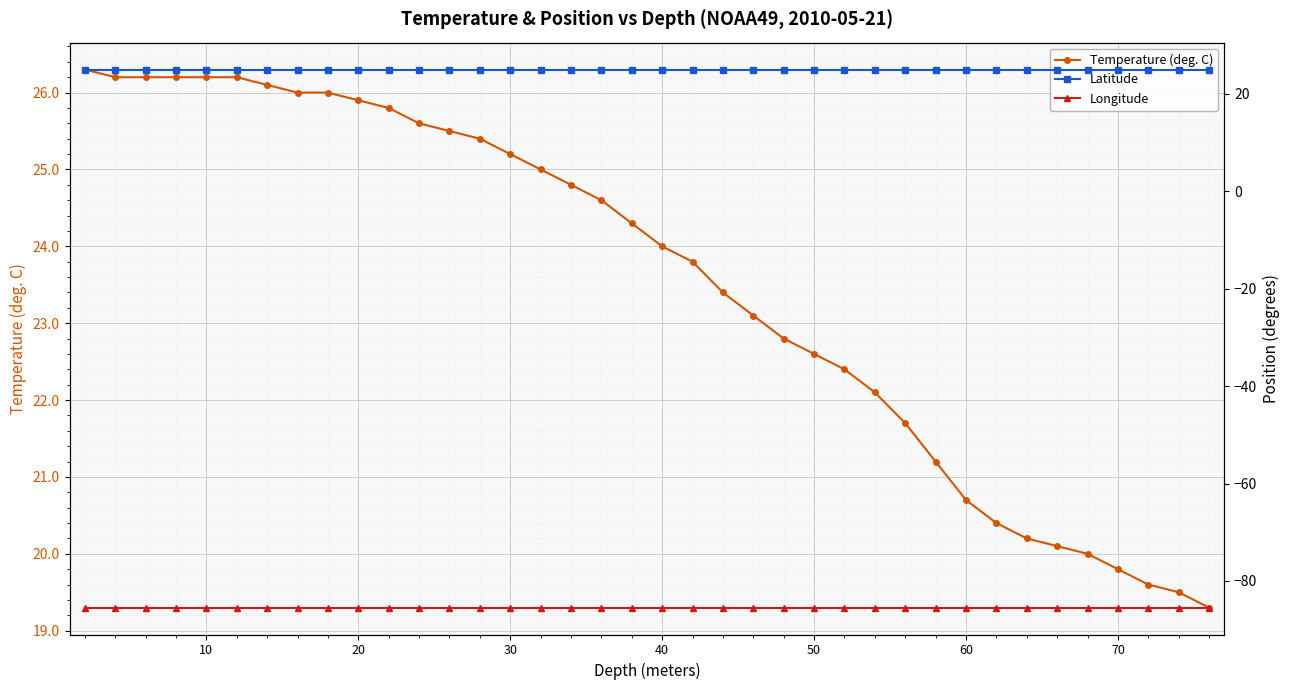

The Temperature (deg. C) series shows 6.7 at 70. True or false?

False